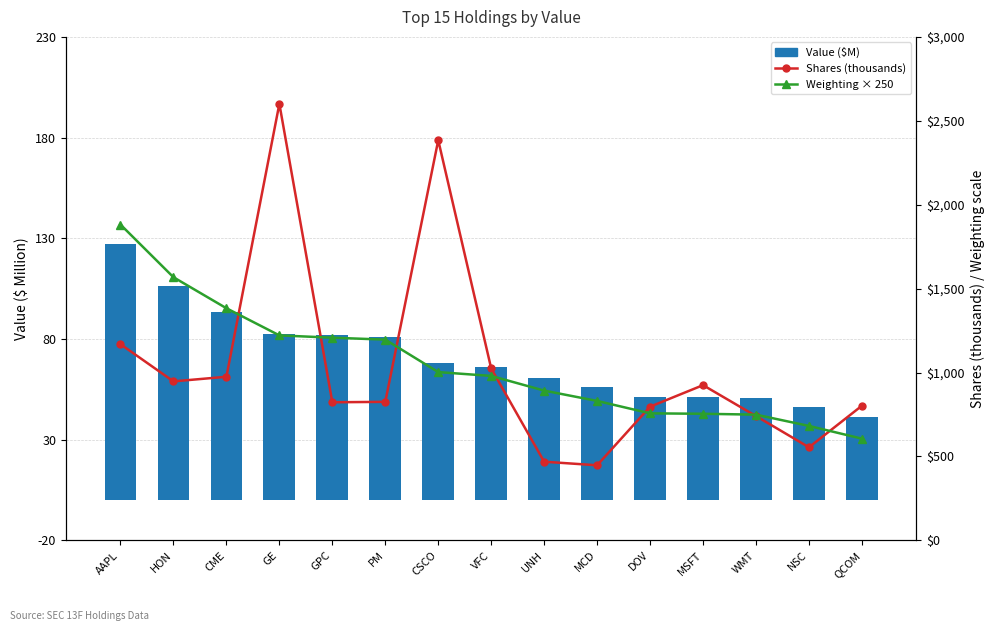

What is the difference between the maximum and minimum values in the Shares (thousands) series?

2153.7